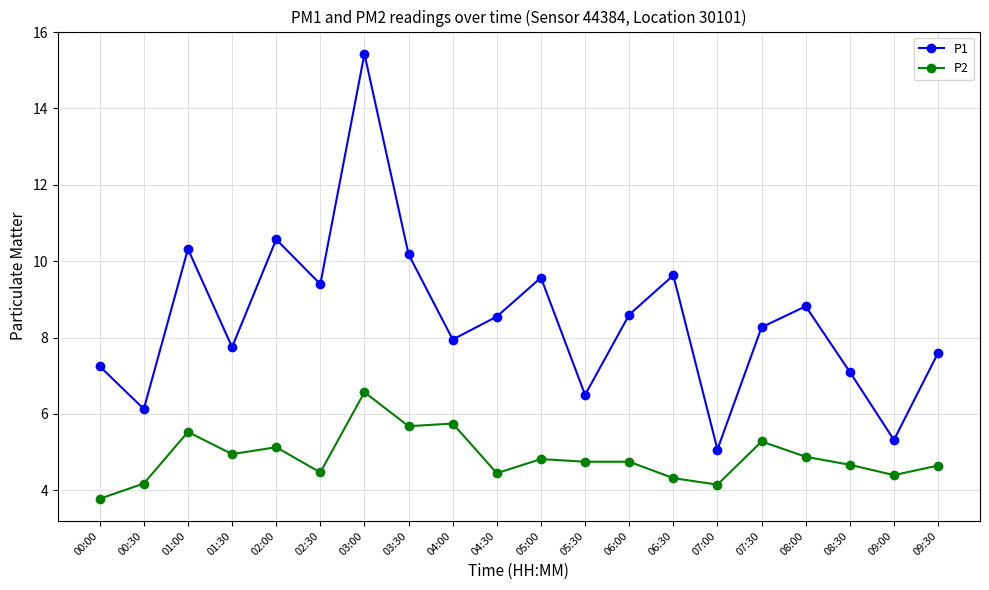

List the series in order of their peak value, highest first.

P1, P2